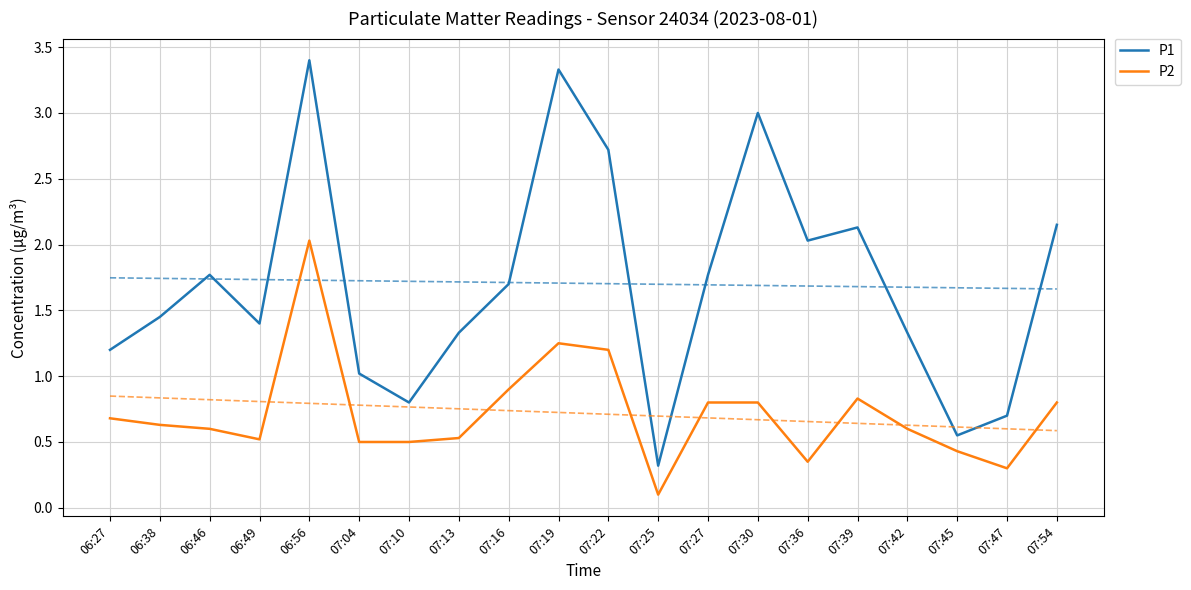

What is the difference between the maximum and minimum values in the P2 series?

1.9